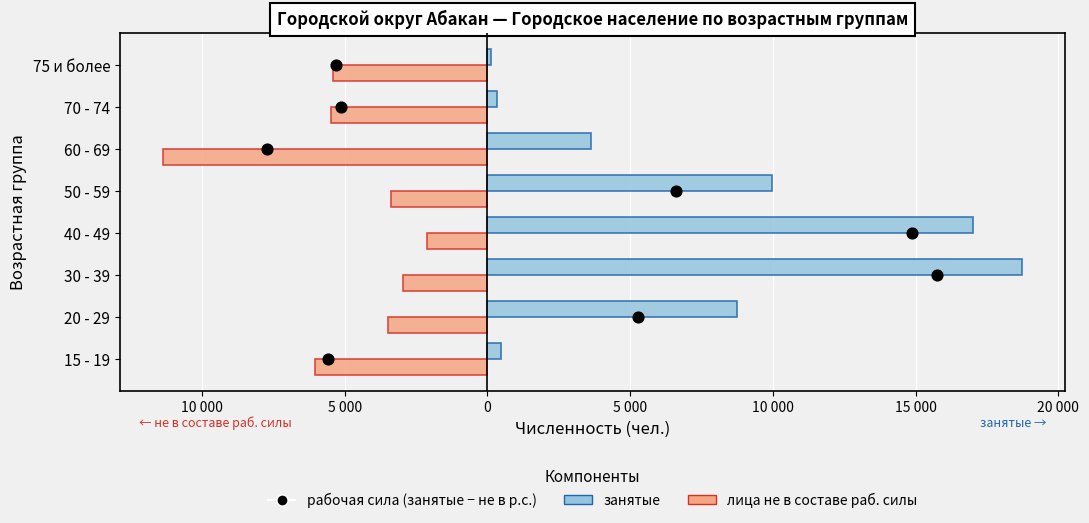

What are all the series names shown in the legend?

лица не в составе раб. силы, занятые, рабочая сила (занятые − не в р.с.)